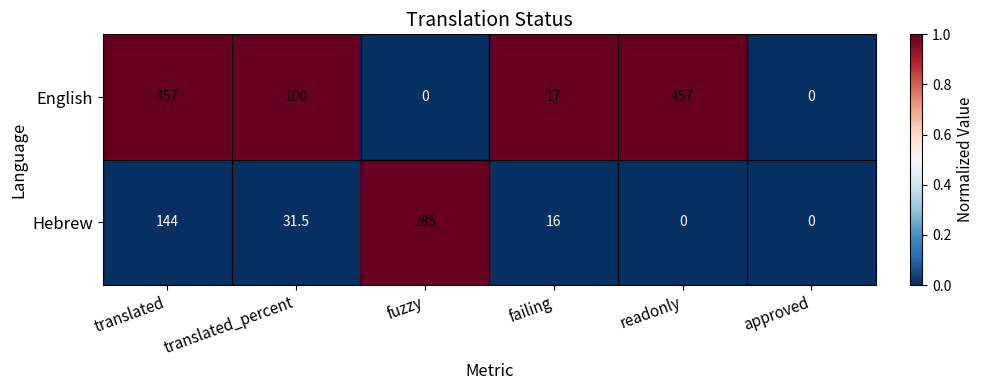

How many distinct data groups are displayed?

2